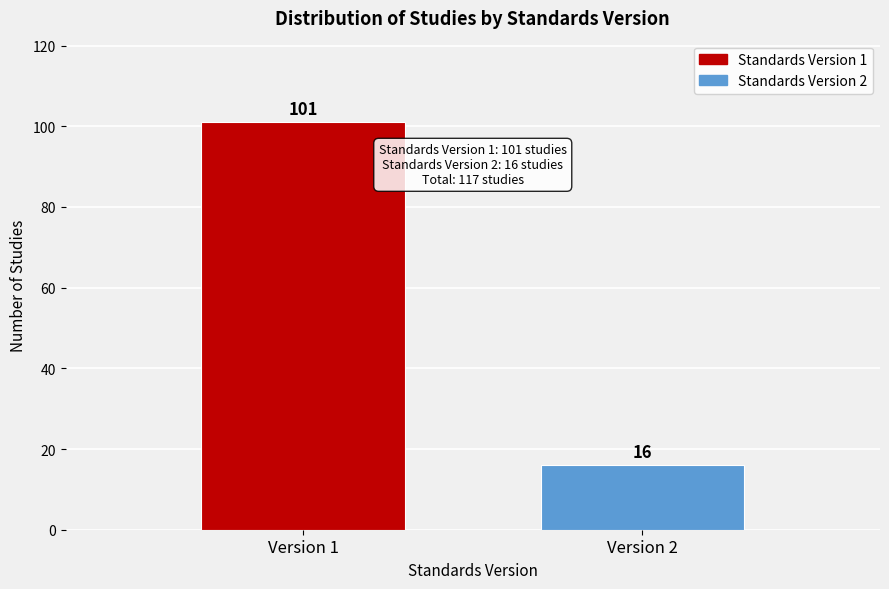

Reading left to right, transcribe all the data shown in this chart.

101	16